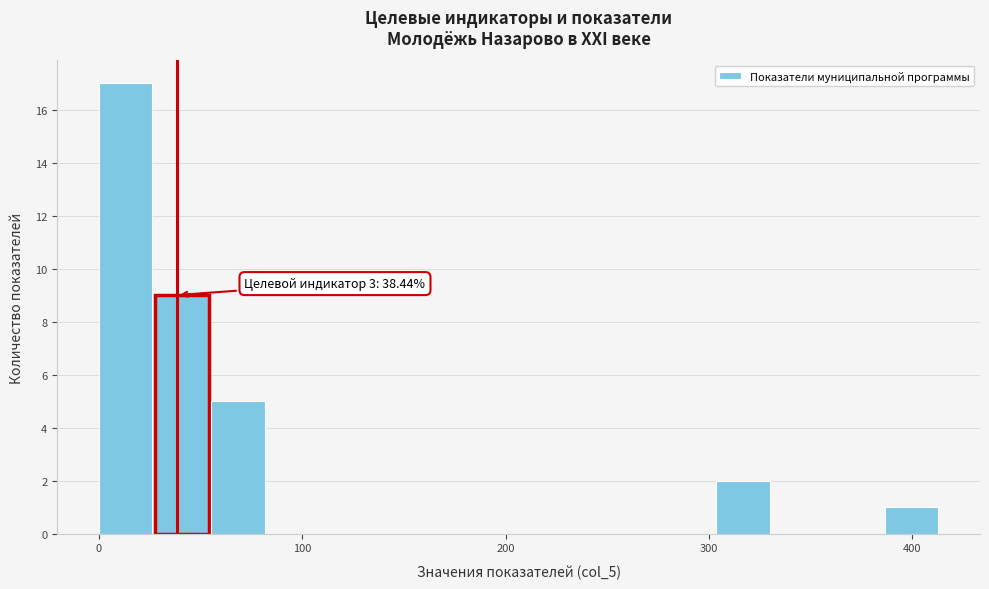

Around what value on the x-axis is the tallest bar? Give the approximate position of its centre, as read against the axis.

10